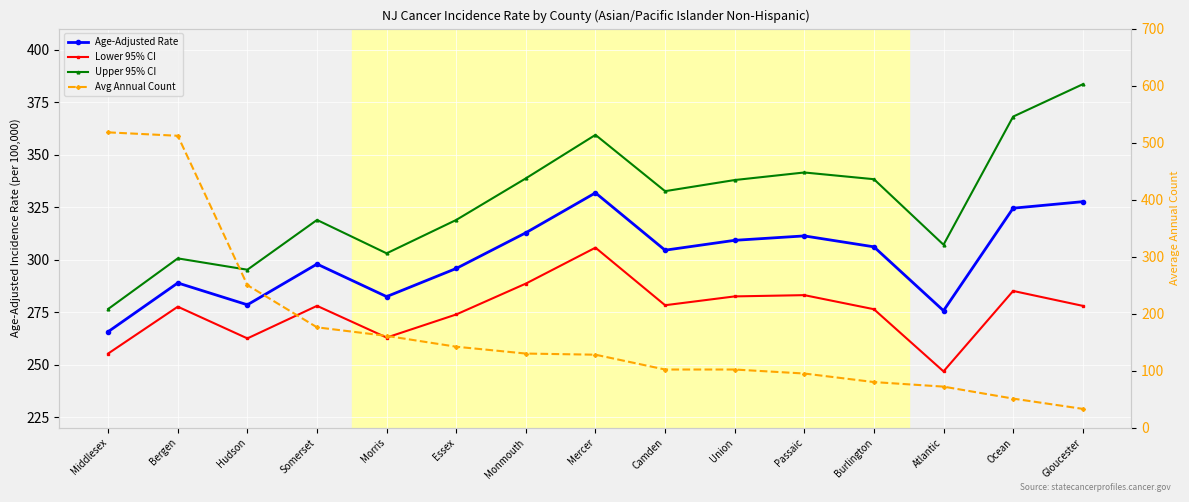

What is the value of the Lower 95% CI point at the 5th from the left?

262.9